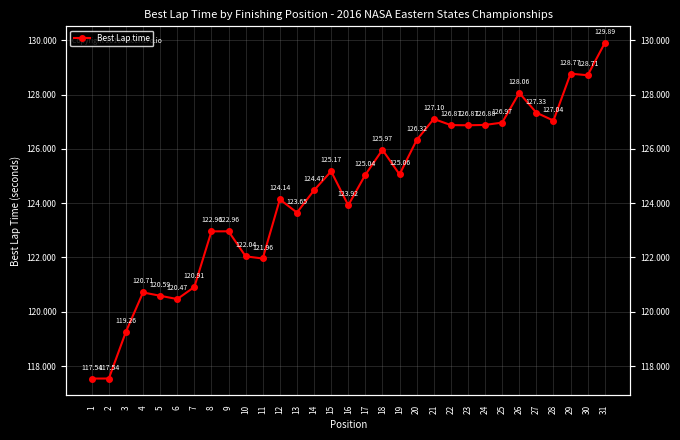

Reading right to left, what are all the values shown in this chart?

31=129.9	30=128.7	29=128.8	28=127.0	27=127.3	26=128.1	25=127.0	24=126.9	23=126.9	22=126.9	21=127.1	20=126.3	19=125.1	18=126.0	17=125.0	16=123.9	15=125.2	14=124.5	13=123.7	12=124.1	11=122.0	10=122.0	9=123.0	8=123.0	7=120.9	6=120.5	5=120.6	4=120.7	3=119.3	2=117.5	1=117.5